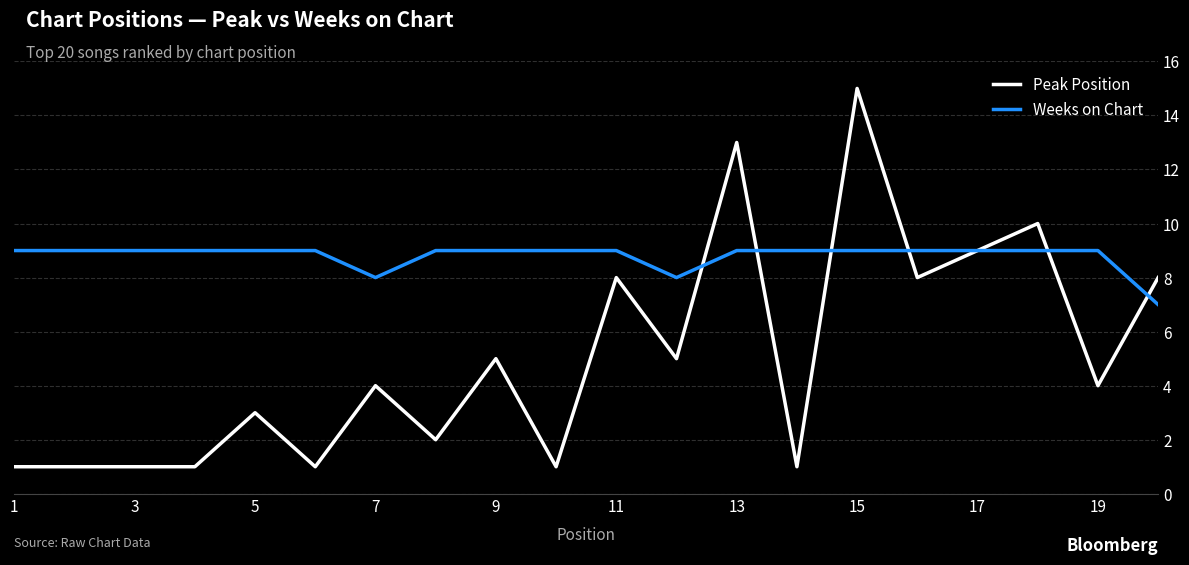

In Weeks on Chart, how many points are lower than both neighbors (excluding endpoints)?

2